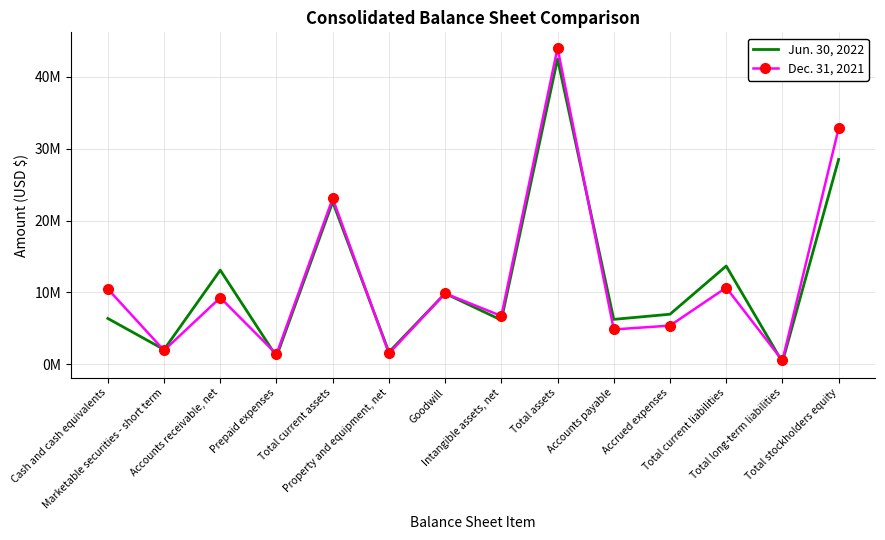

In Jun. 30, 2022, how many points are lower than both neighbors (excluding endpoints)?

6